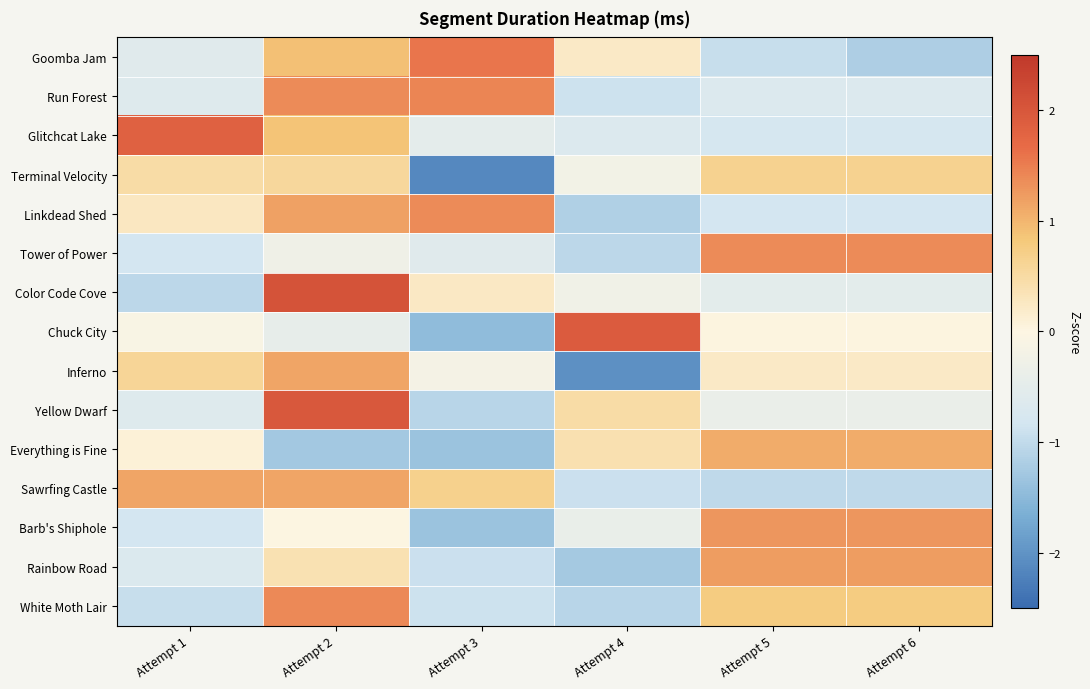

What is the maximum value shown in the chart?

2.1